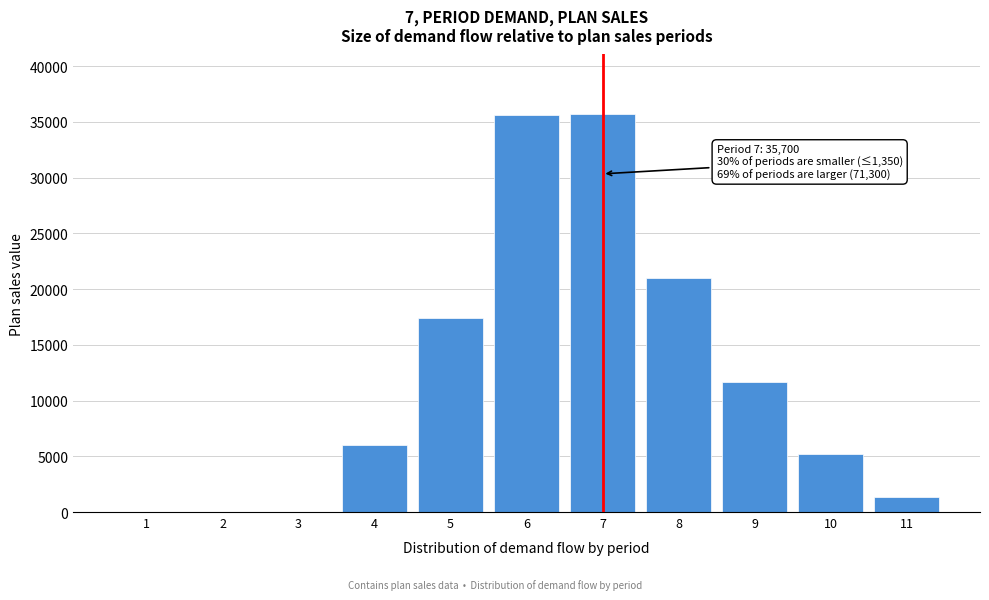

What is the greatest value displayed?

35700